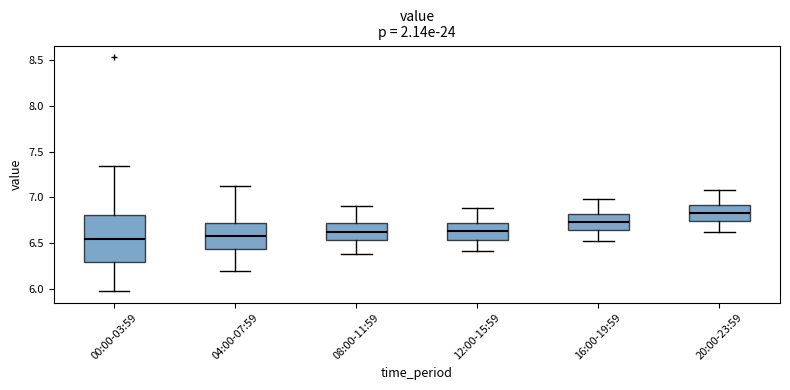

Reading left to right, read every box against the y-axis: the position of its median line, the range the box covers, and the ends of its whiskers. The values are not printed on the chart, so give them approximately, as read against the axis.

00:00-03:59: median 6.55, box 6.30 to 6.80, whiskers 6.00 to 7.35
04:00-07:59: median 6.60, box 6.45 to 6.75, whiskers 6.20 to 7.10
08:00-11:59: median 6.60, box 6.55 to 6.70, whiskers 6.40 to 6.90
12:00-15:59: median 6.65, box 6.55 to 6.70, whiskers 6.40 to 6.90
16:00-19:59: median 6.75, box 6.65 to 6.80, whiskers 6.50 to 7.00
20:00-23:59: median 6.85, box 6.75 to 6.90, whiskers 6.60 to 7.10